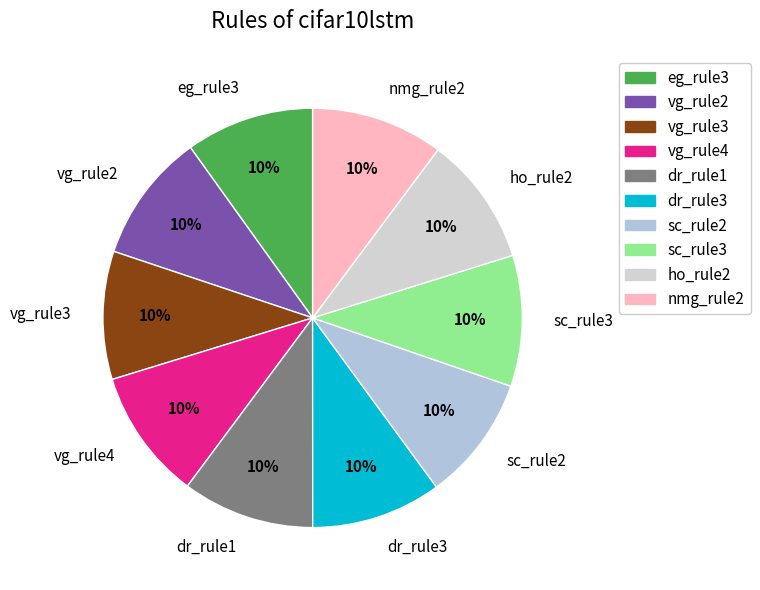

Do ho_rule2 and vg_rule4 together represent more than half of the pie?

No